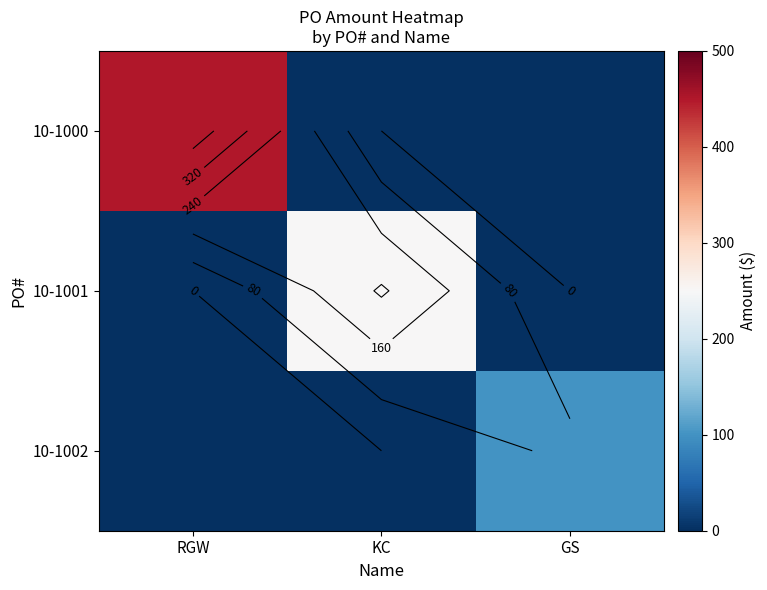

List the series in order of their overall mean, highest first.

10-1000, 10-1001, 10-1002